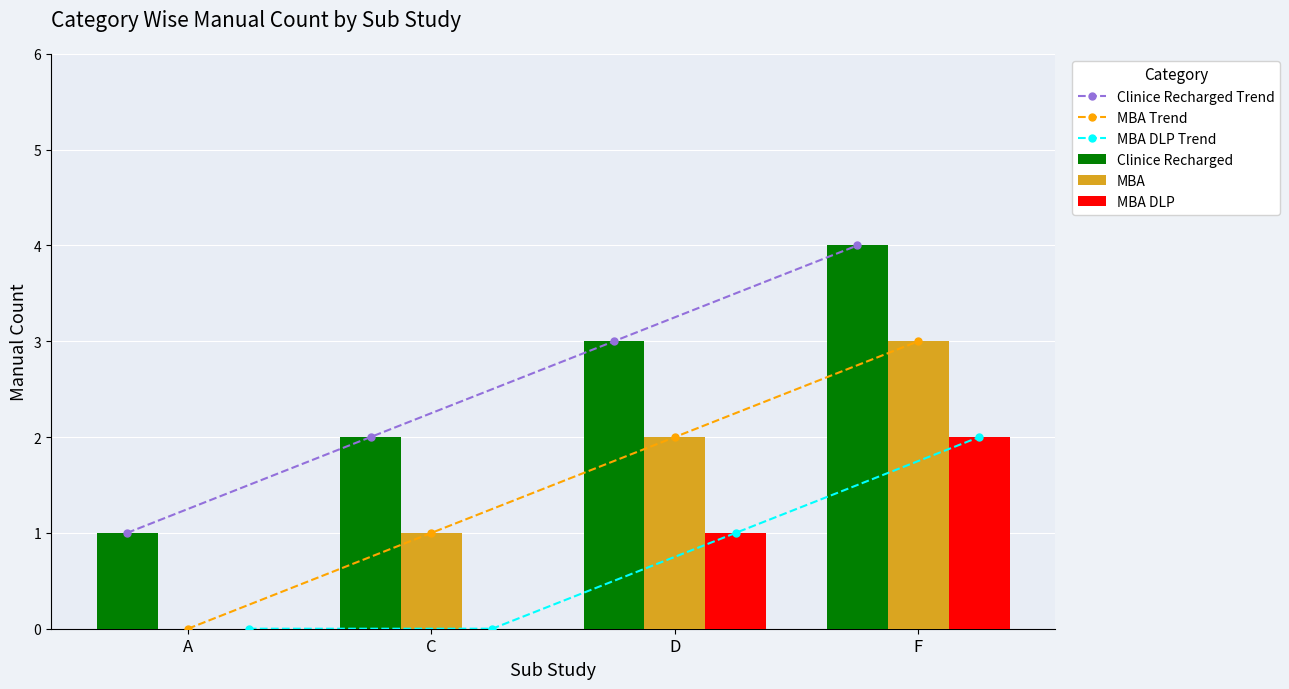

What is the average value of the MBA Trend series?

2